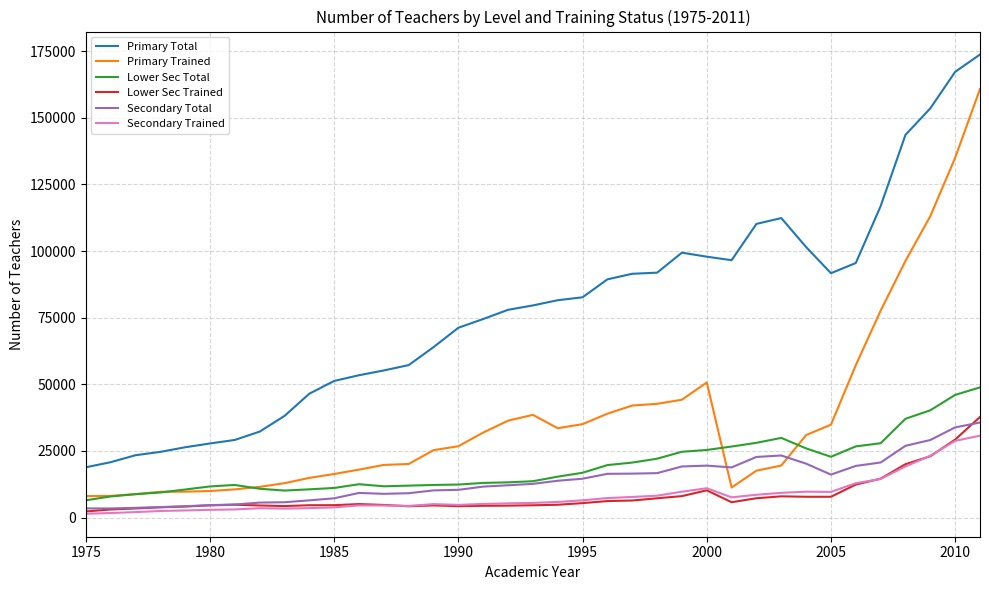

What is the highest value of the Lower Sec Trained series?

37745